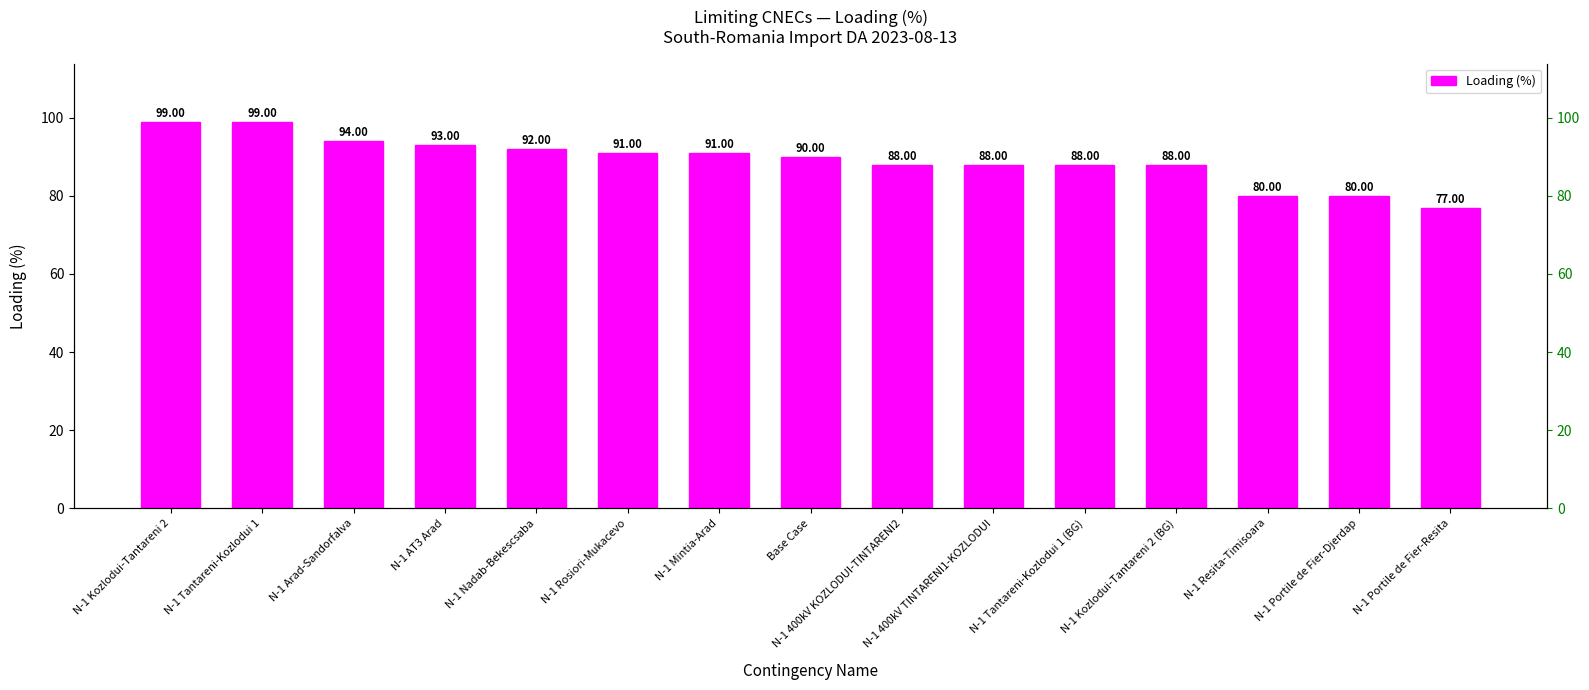

Count the number of values greater than 90.

7